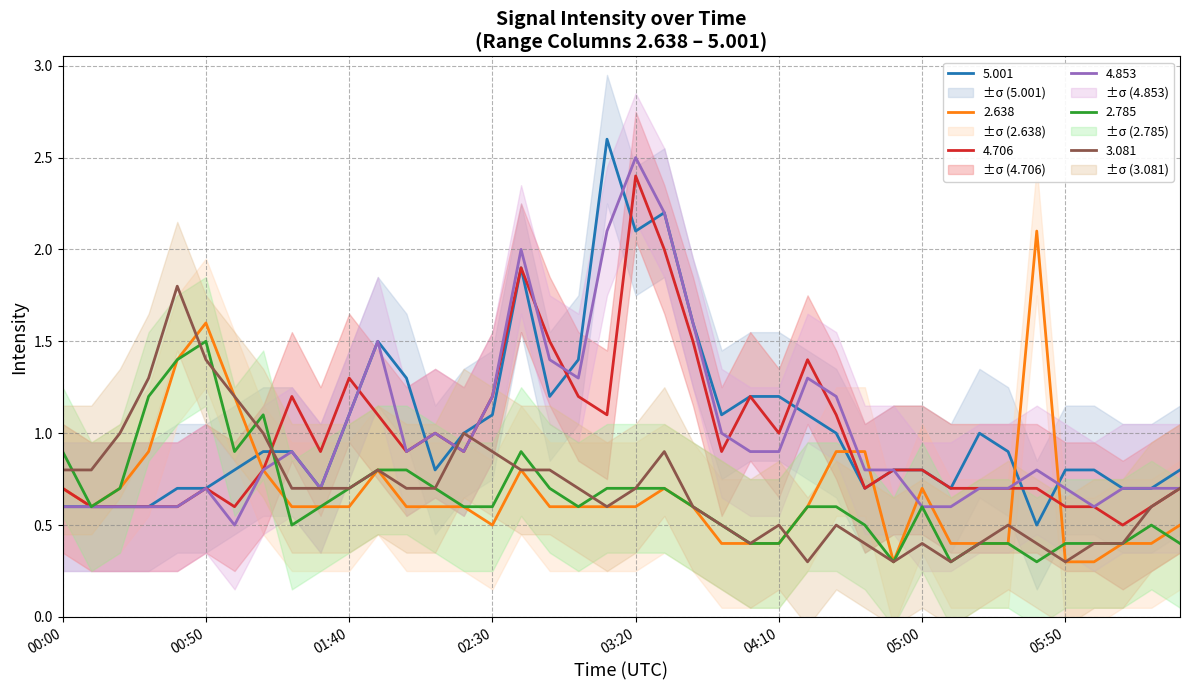

What is the minimum value for 4.706?

0.5